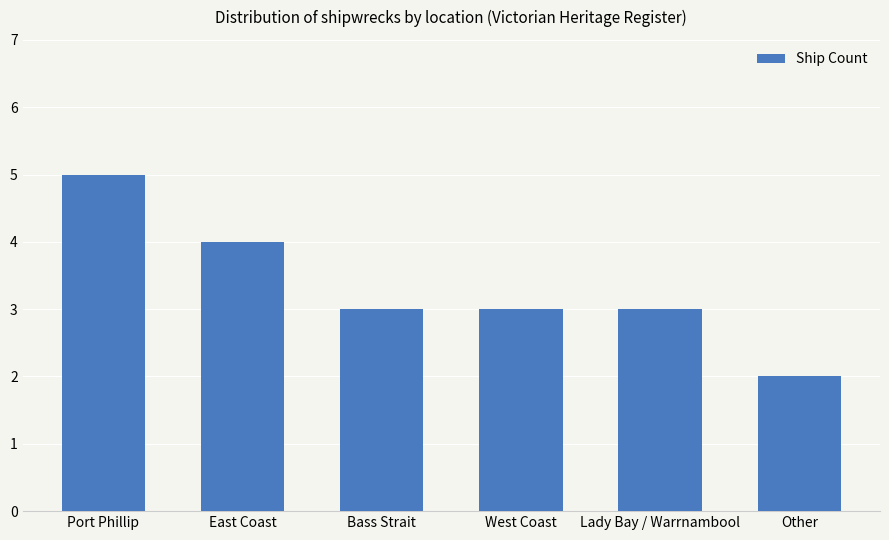

What is the maximum value shown in the chart?

5